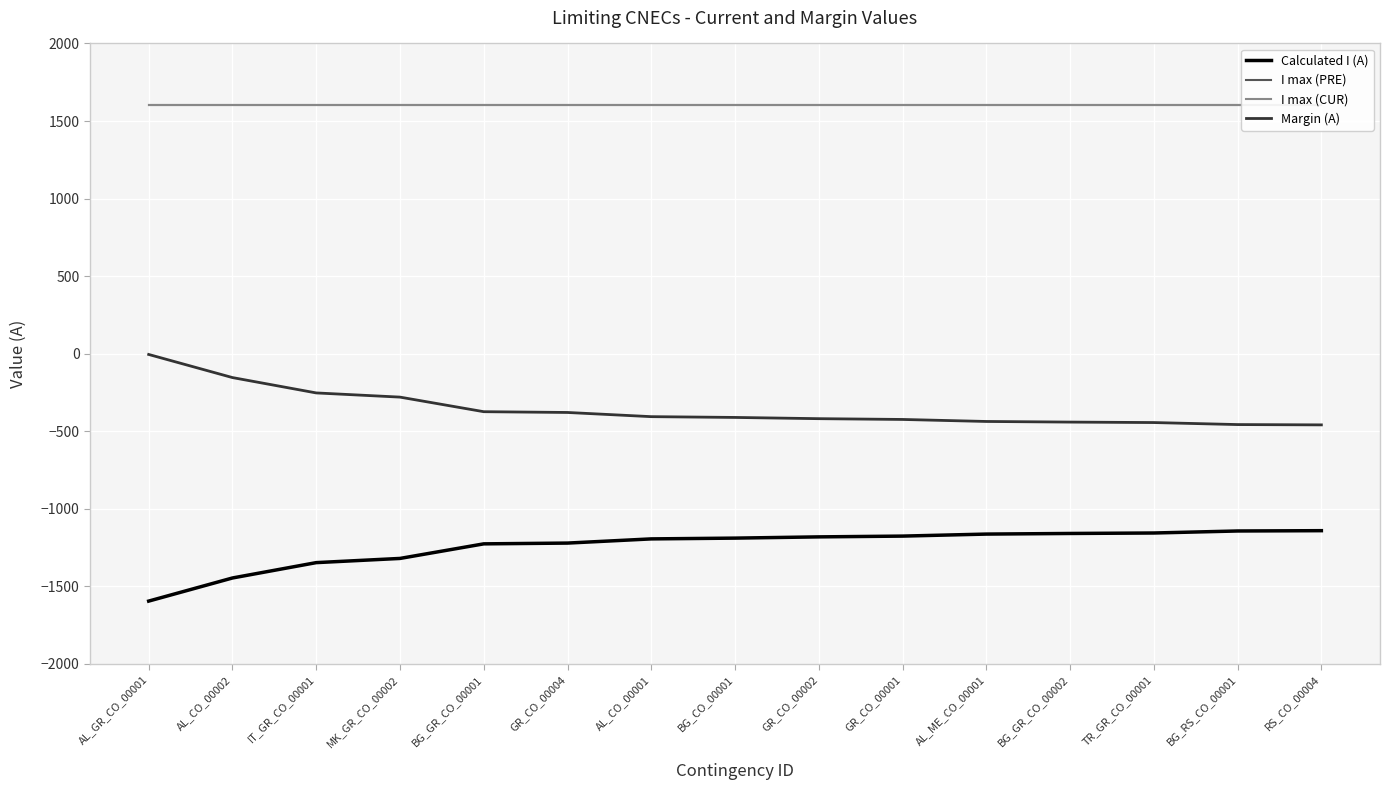

At which label is I max (PRE) closest to 1600?

AL_GR_CO_00001